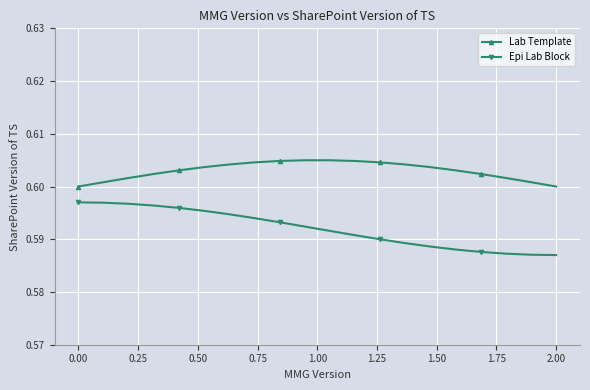

What are all the series names shown in the legend?

Lab Template, Epi Lab Block